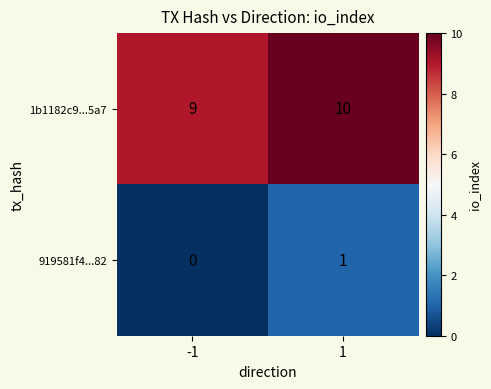

How many data points does each series have?

2